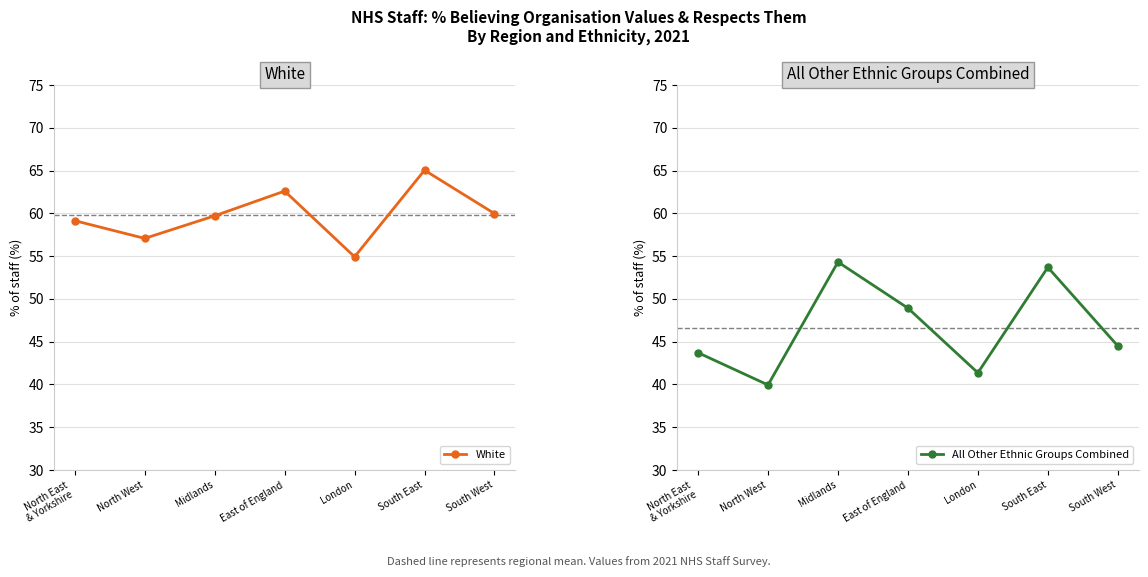

What is the smallest value displayed?

39.9